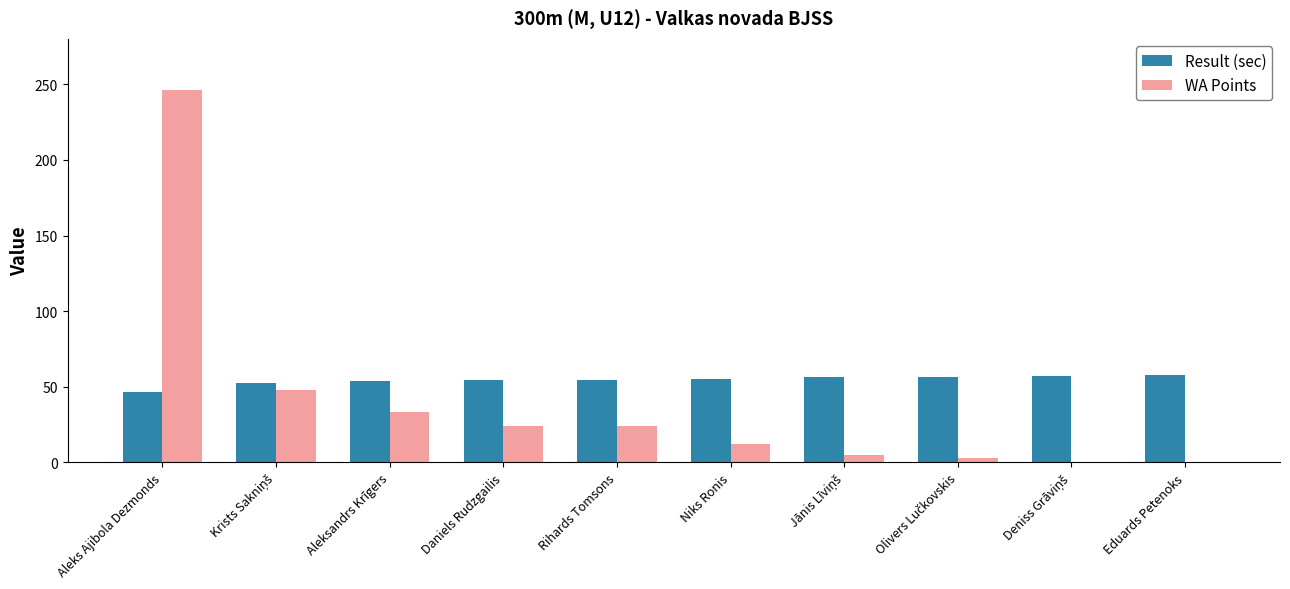

How many distinct data groups are displayed?

2